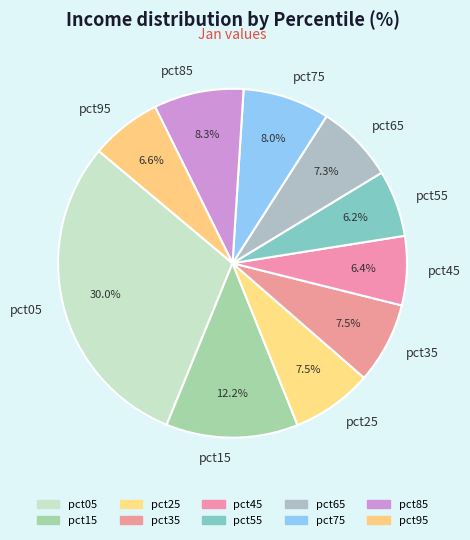

To the nearest percent, what percentage of the pie is pct45?

6%